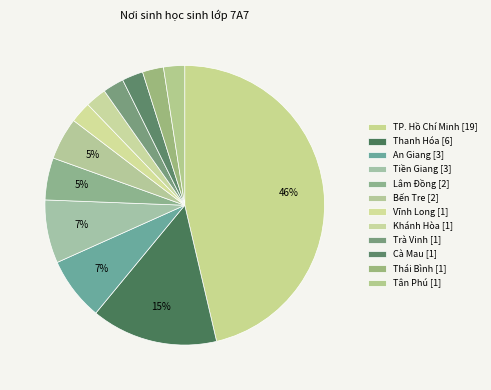

To the nearest percent, what portion does An Giang represent?

7%